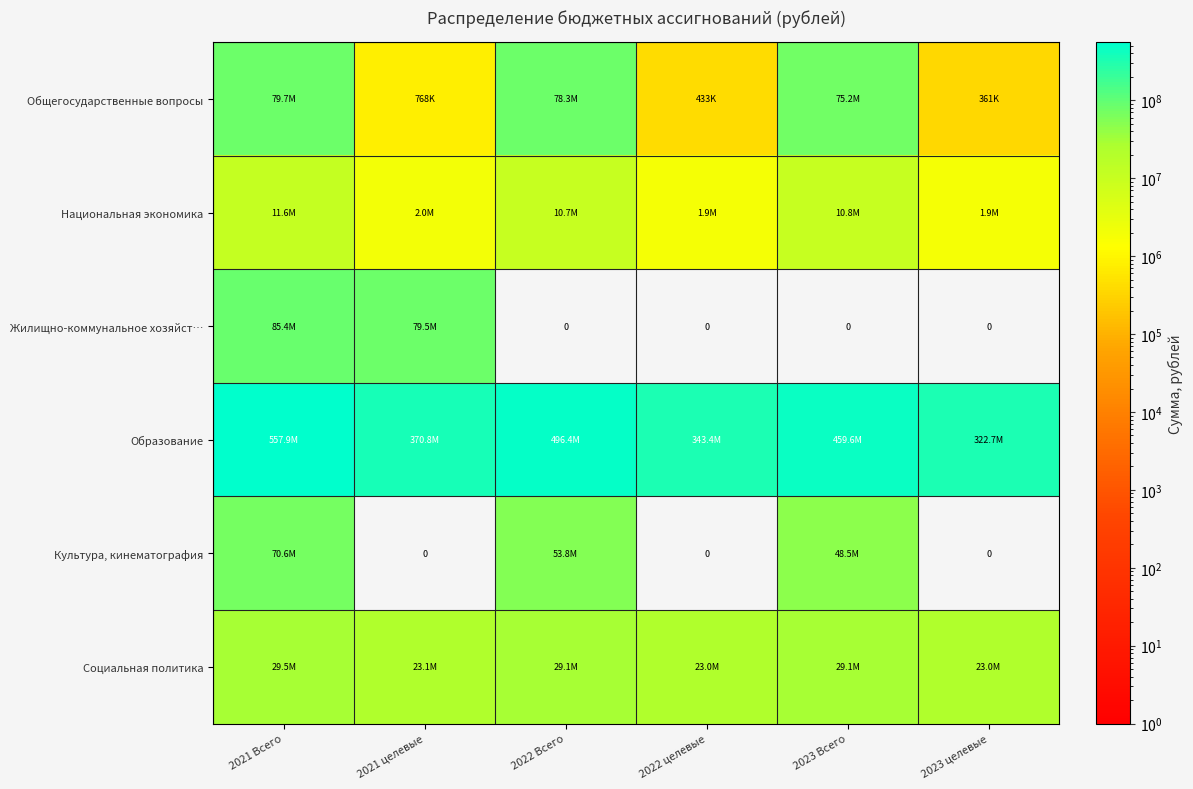

Is it true that Национальная экономика equals 1888563.4 at 2023 целевые?

True